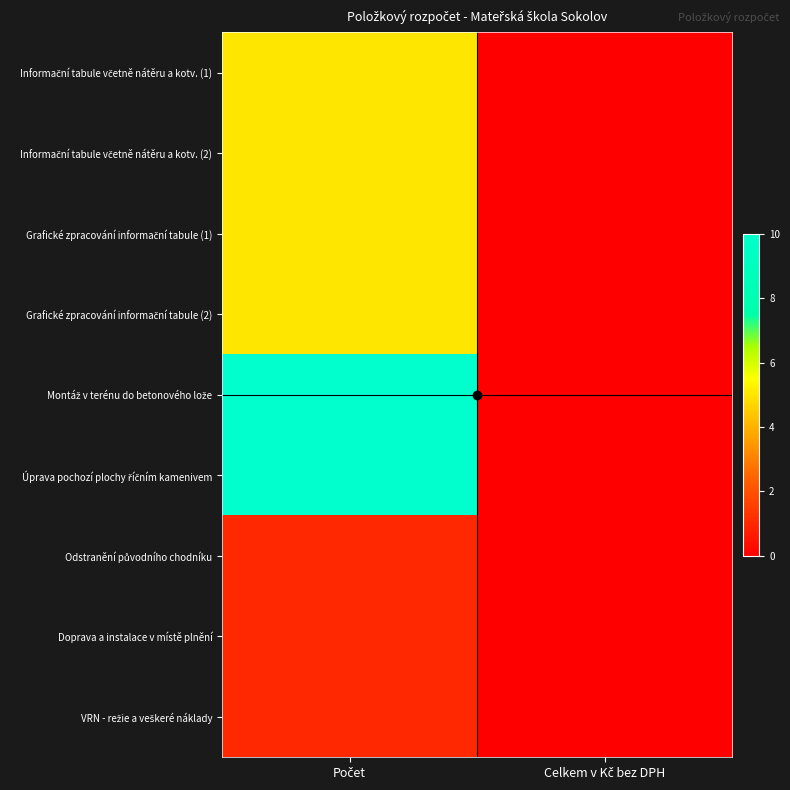

At which category is the sum across all series the highest?

Počet